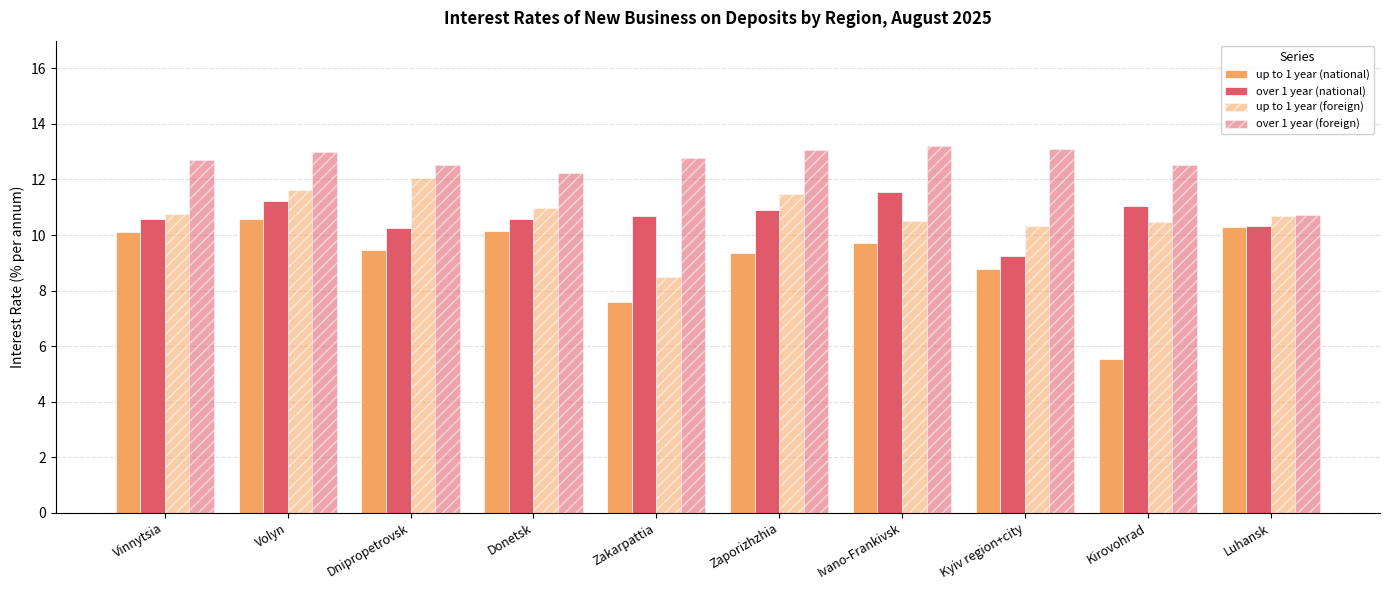

Between Donetsk and Zakarpattia, which is larger?

Donetsk